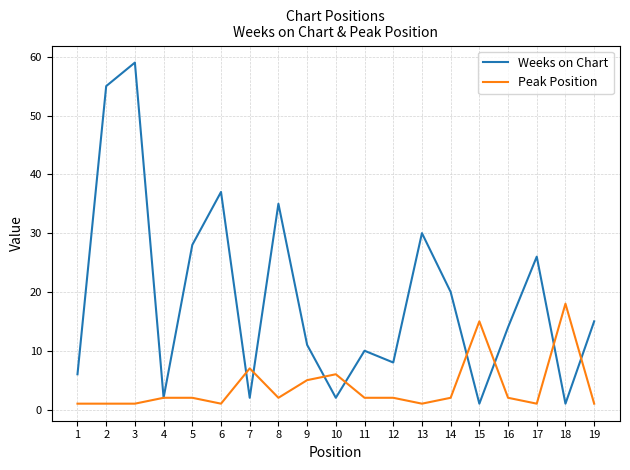

What is the highest value of the Weeks on Chart series?

59